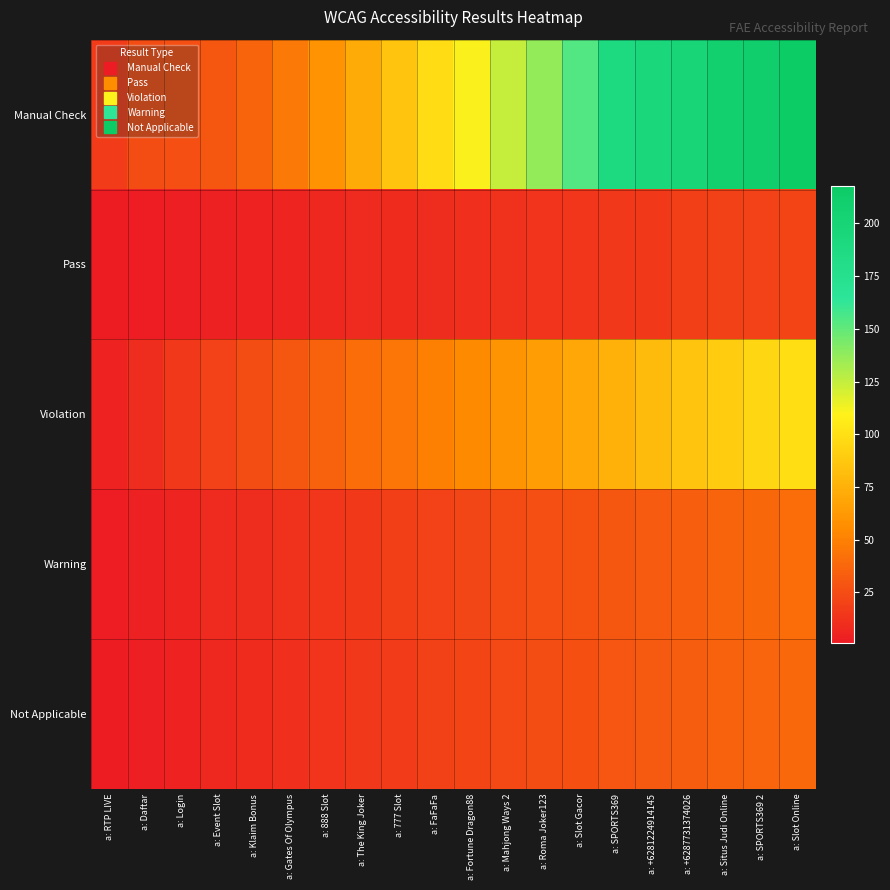

Reading left to right, transcribe all the data shown in this chart.

Manual Check: a: RTP LIVE=17	a: Daftar=25	a: Login=26	a: Event Slot=30	a: Klaim Bonus=36	a: Gates Of Olympus=46	a: 888 Slot=59	a: The King Joker=72	a: 777 Slot=85	a: FaFaFa=98	a: Fortune Dragon88=111	a: Mahjong Ways 2=124	a: Roma Joker123=137	a: Slot Gacor=154	a: SPORTS369=190	a: +6281224914145=194	a: +6287731374026=198	a: Situs Judi Online=208	a: SPORTS369 2=212	a: Slot Online=218
Pass: a: RTP LIVE=1	a: Daftar=2	a: Login=3	a: Event Slot=4	a: Klaim Bonus=5	a: Gates Of Olympus=6	a: 888 Slot=7	a: The King Joker=8	a: 777 Slot=9	a: FaFaFa=10	a: Fortune Dragon88=11	a: Mahjong Ways 2=12	a: Roma Joker123=13	a: Slot Gacor=14	a: SPORTS369=15	a: +6281224914145=16	a: +6287731374026=18	a: Situs Judi Online=19	a: SPORTS369 2=20	a: Slot Online=21
Violation: a: RTP LIVE=5	a: Daftar=10	a: Login=15	a: Event Slot=20	a: Klaim Bonus=25	a: Gates Of Olympus=30	a: 888 Slot=35	a: The King Joker=40	a: 777 Slot=45	a: FaFaFa=50	a: Fortune Dragon88=55	a: Mahjong Ways 2=60	a: Roma Joker123=65	a: Slot Gacor=70	a: SPORTS369=75	a: +6281224914145=80	a: +6287731374026=85	a: Situs Judi Online=90	a: SPORTS369 2=95	a: Slot Online=100
Warning: a: RTP LIVE=2	a: Daftar=4	a: Login=6	a: Event Slot=8	a: Klaim Bonus=10	a: Gates Of Olympus=12	a: 888 Slot=14	a: The King Joker=16	a: 777 Slot=18	a: FaFaFa=20	a: Fortune Dragon88=22	a: Mahjong Ways 2=24	a: Roma Joker123=26	a: Slot Gacor=28	a: SPORTS369=30	a: +6281224914145=32	a: +6287731374026=34	a: Situs Judi Online=36	a: SPORTS369 2=38	a: Slot Online=40
Not Applicable: a: RTP LIVE=1	a: Daftar=3	a: Login=5	a: Event Slot=7	a: Klaim Bonus=9	a: Gates Of Olympus=11	a: 888 Slot=13	a: The King Joker=15	a: 777 Slot=17	a: FaFaFa=19	a: Fortune Dragon88=21	a: Mahjong Ways 2=23	a: Roma Joker123=25	a: Slot Gacor=27	a: SPORTS369=29	a: +6281224914145=31	a: +6287731374026=33	a: Situs Judi Online=35	a: SPORTS369 2=37	a: Slot Online=39